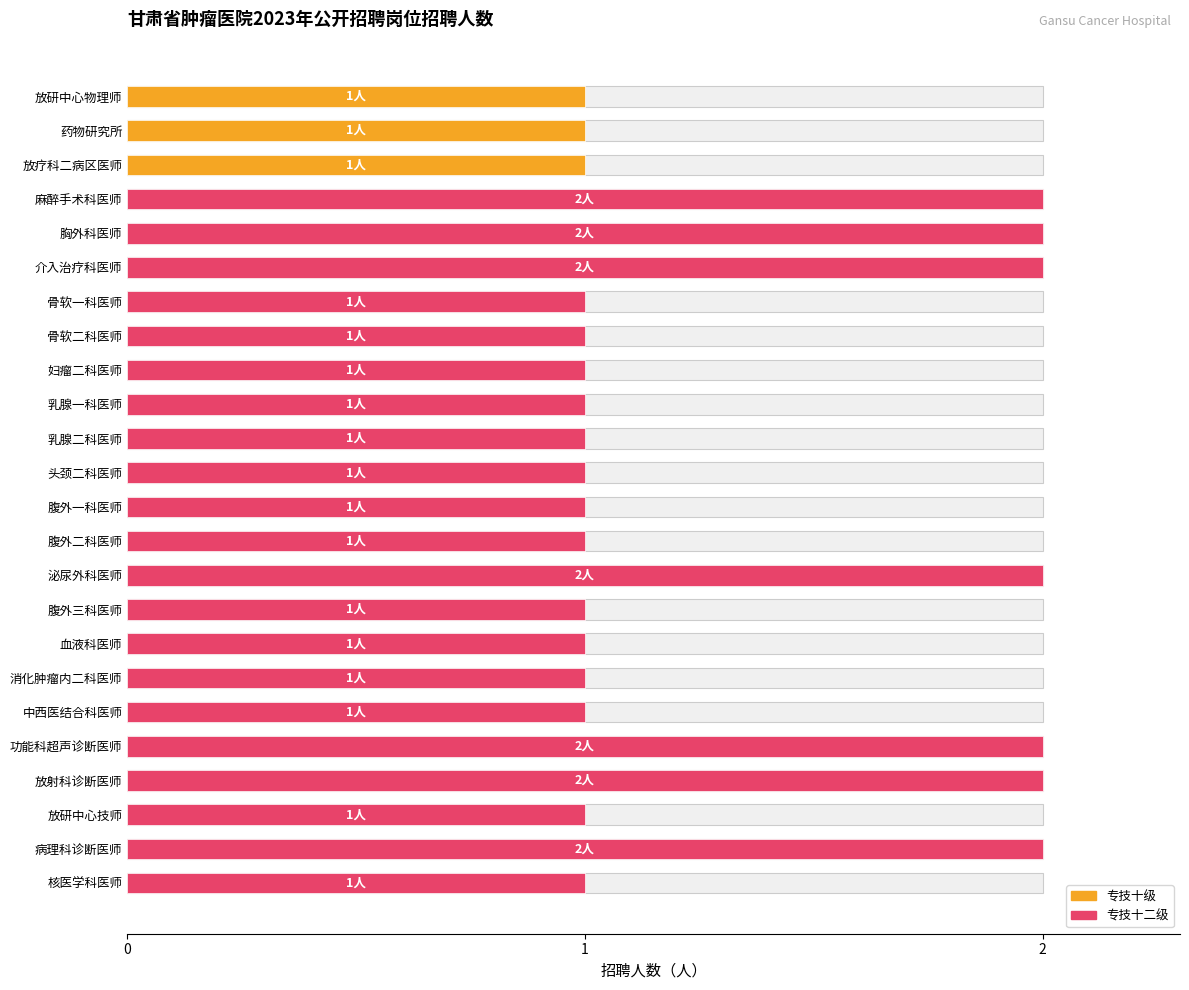

What is the ratio of the value at 核医学科医师 to the value at 功能科超声诊断医师?

0.5